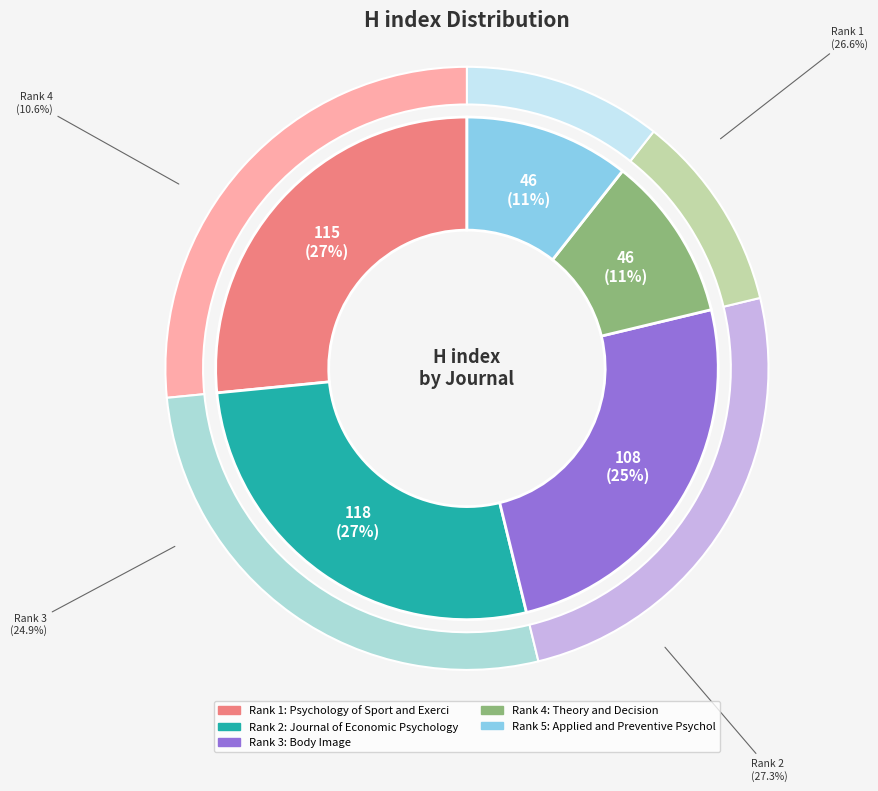

To the nearest percent, what portion does Body Image represent?

25%